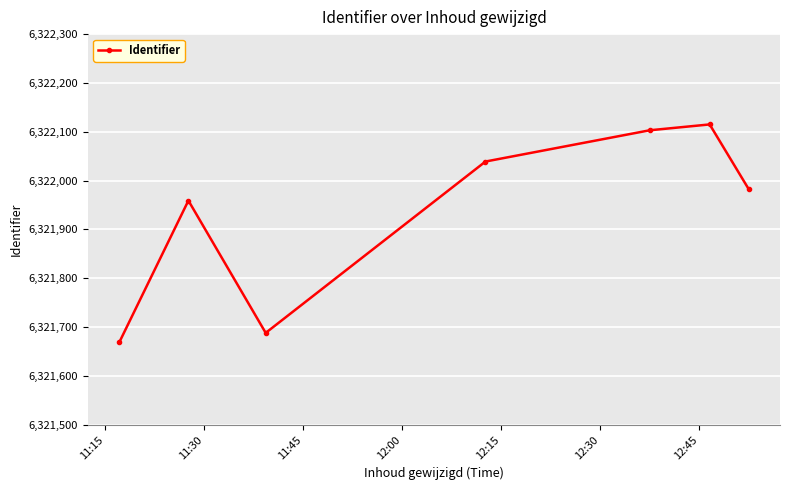

How many interior local peaks (higher than both neighbors) does the data have?

2